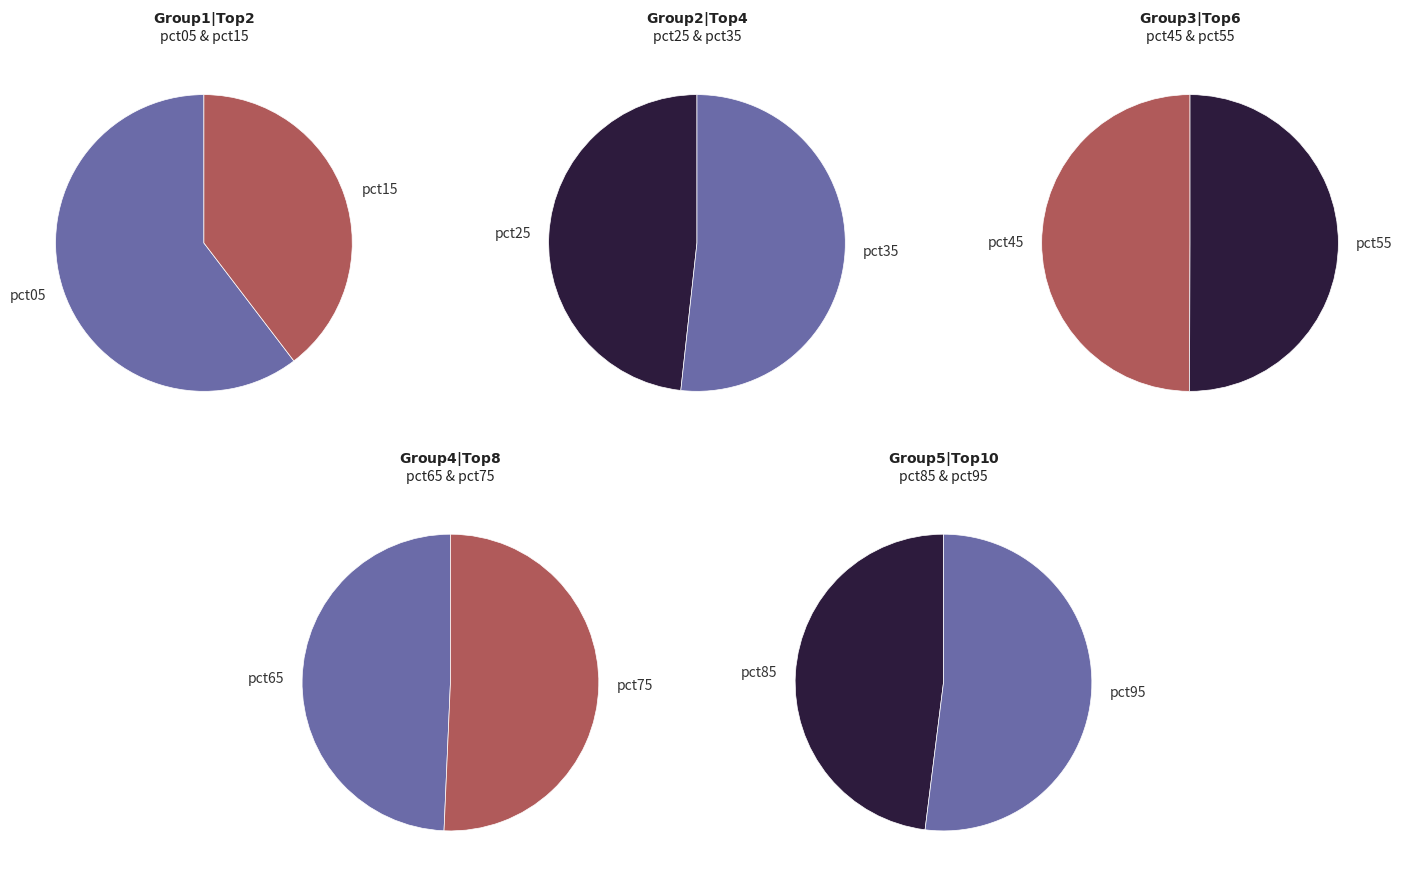

How many segments does this pie chart have?

10